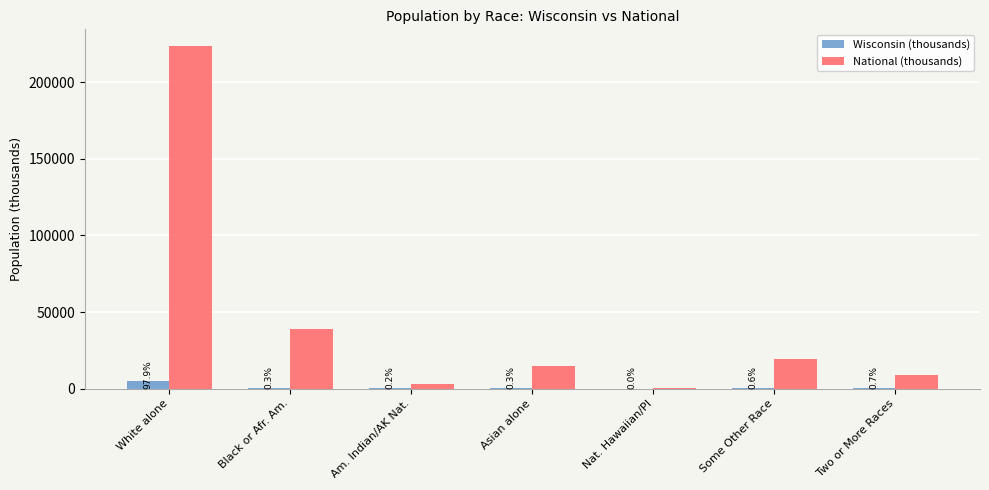

Does the chart contain stacked bars?

No